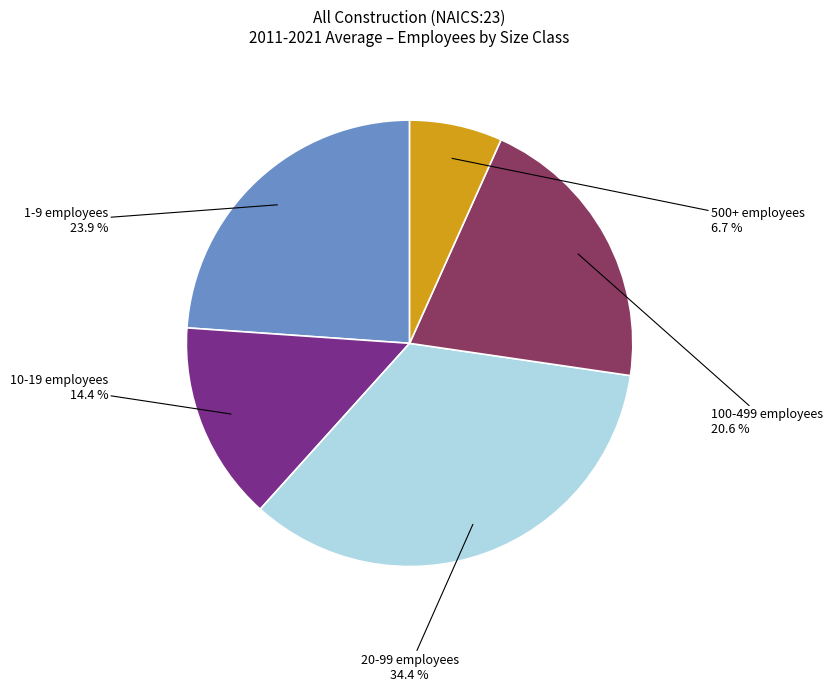

Does any single category account for the majority?

No